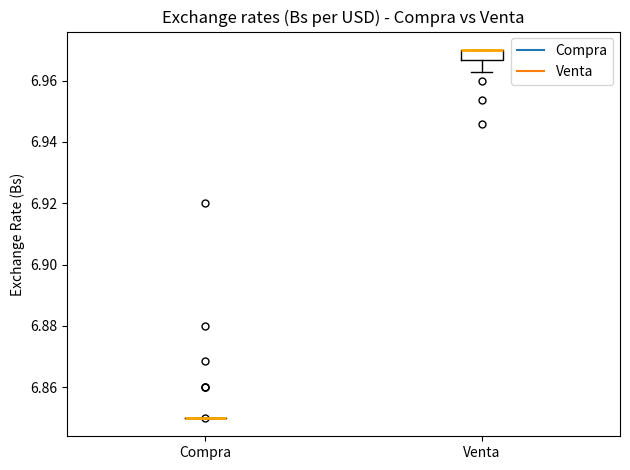

Reading left to right, read every box against the y-axis: the position of its median line, the range the box covers, and the ends of its whiskers. The values are not printed on the chart, so give them approximately, as read against the axis.

Compra: box collapsed to a line at 6.850, whiskers 6.850 to 6.850
Venta: median 6.970 (drawn on the box's upper edge), box 6.966 to 6.970, whiskers 6.962 to 6.970